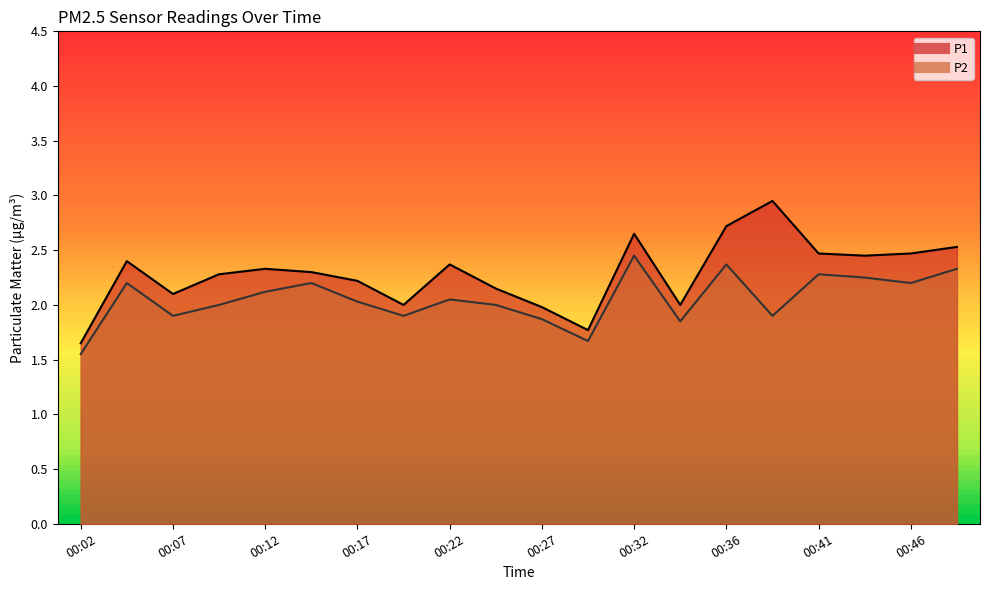

Which series has the widest spread of values?

P1